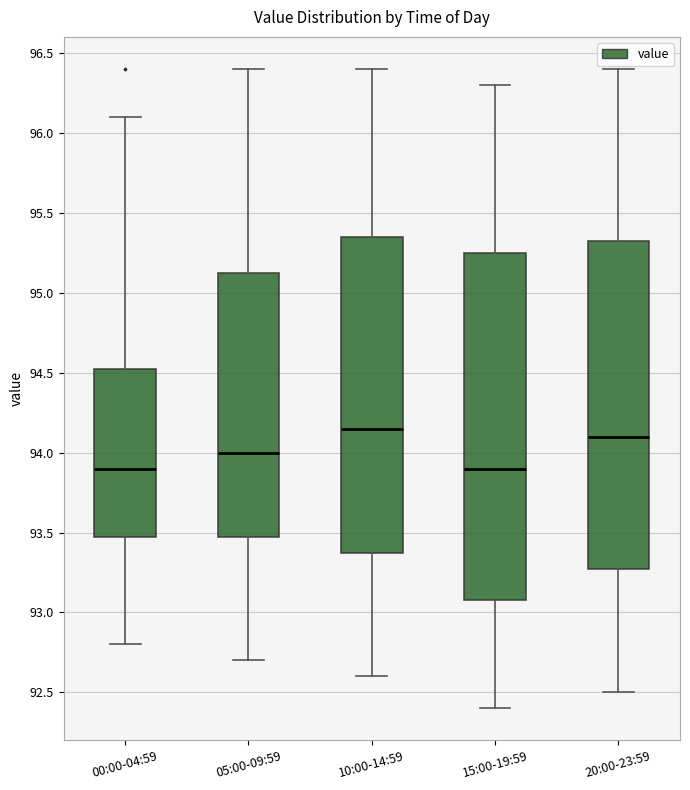

Which box is the tallest, from its lower edge to its upper edge?

15:00-19:59